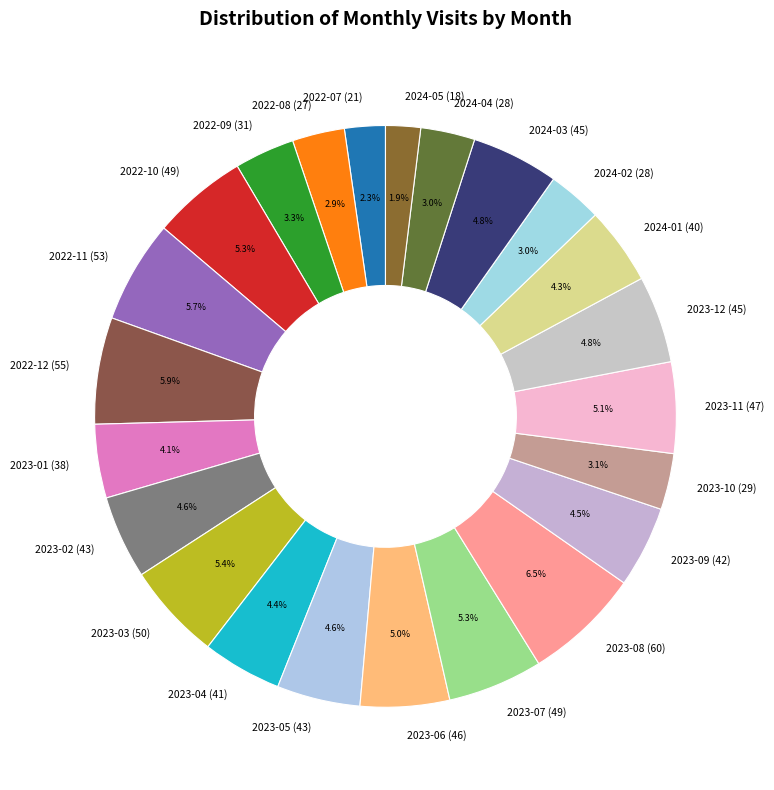

Is it true that 2023-11 is 20% of the pie?

False